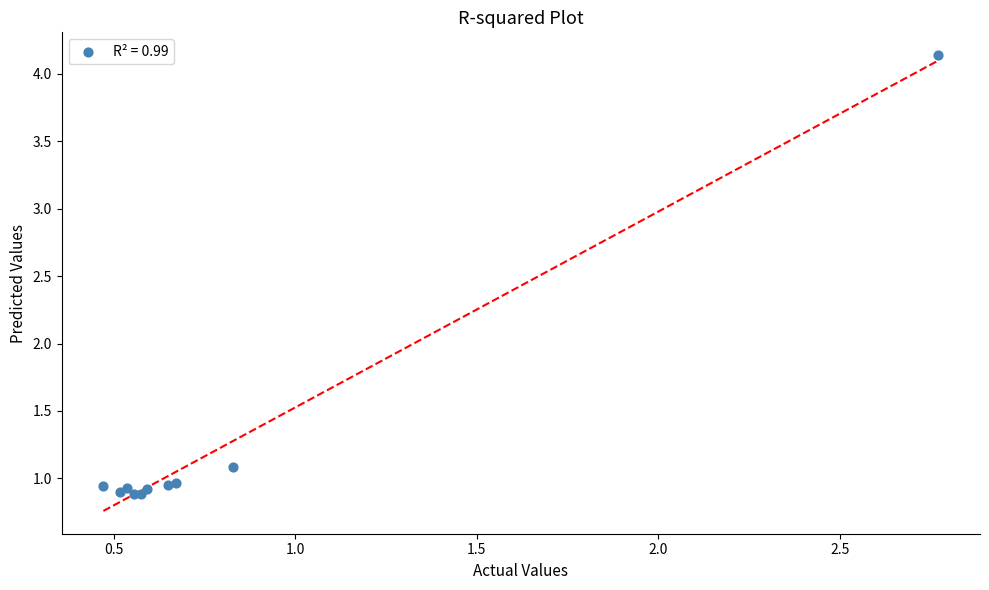

What Y value in the scatter plot is closest to 2?

1.1